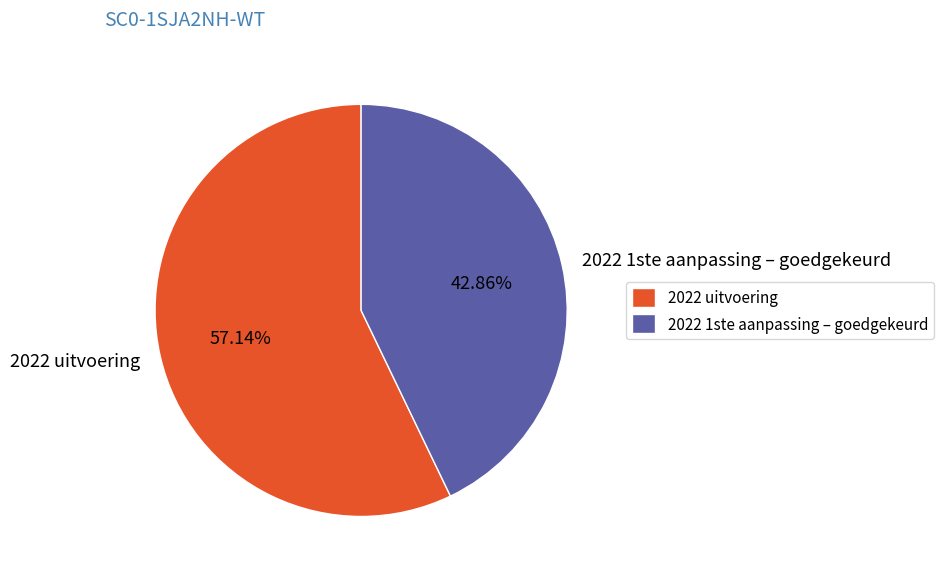

Does 2022 1ste aanpassing – goedgekeurd represent more than half of the total?

No